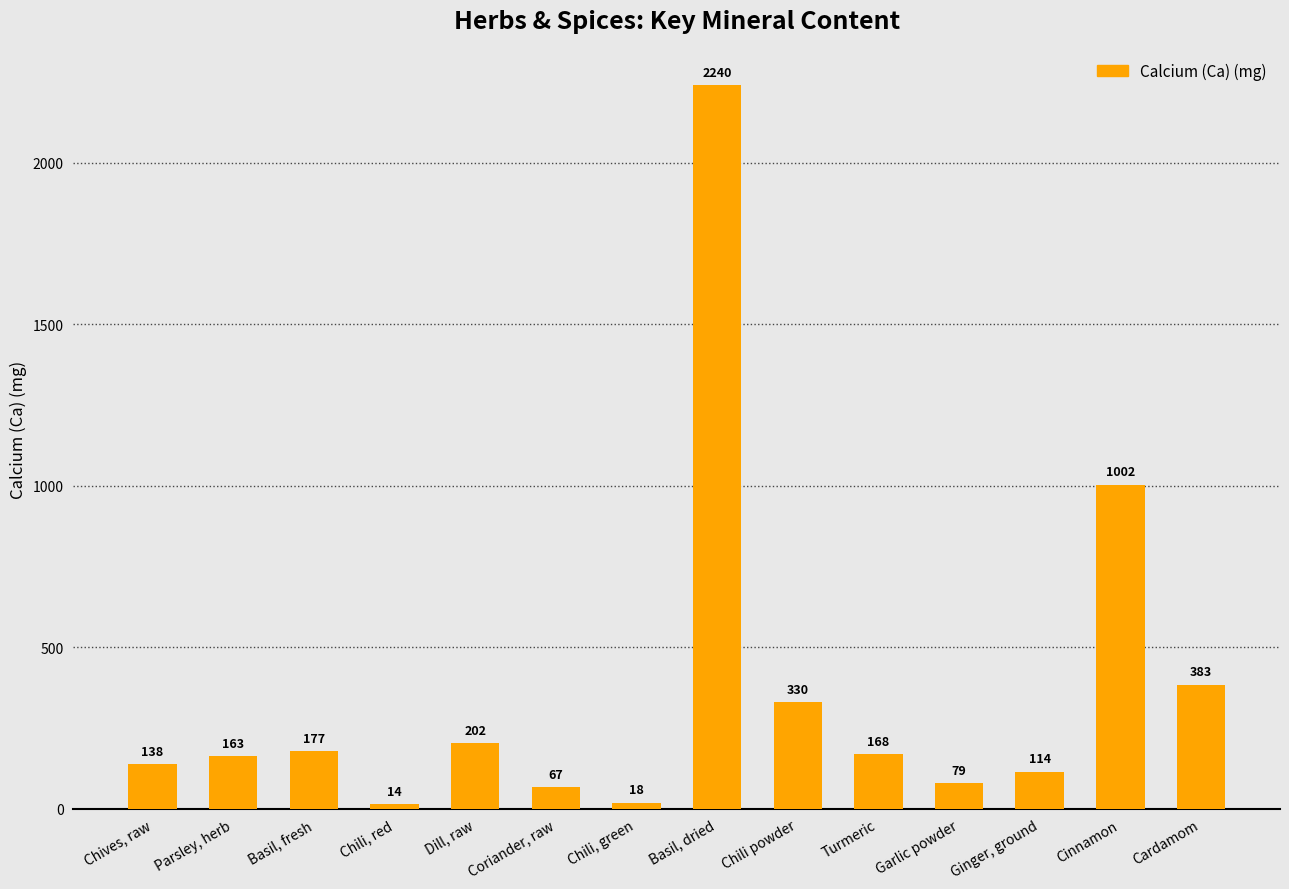

What is the value of the 5th bar from the left?

202